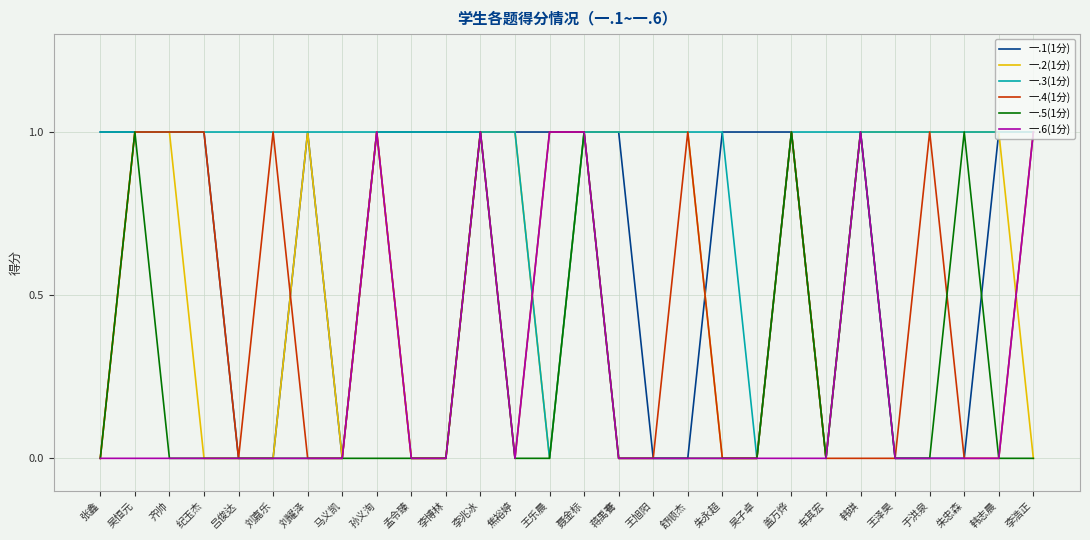

What position from the right is 孙义洵?

20